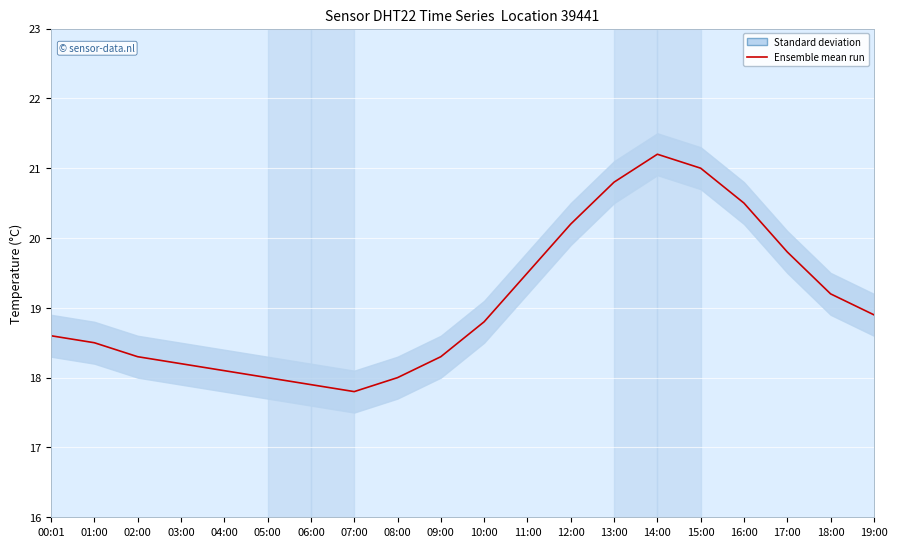

What is the minimum value shown in the chart?

17.8